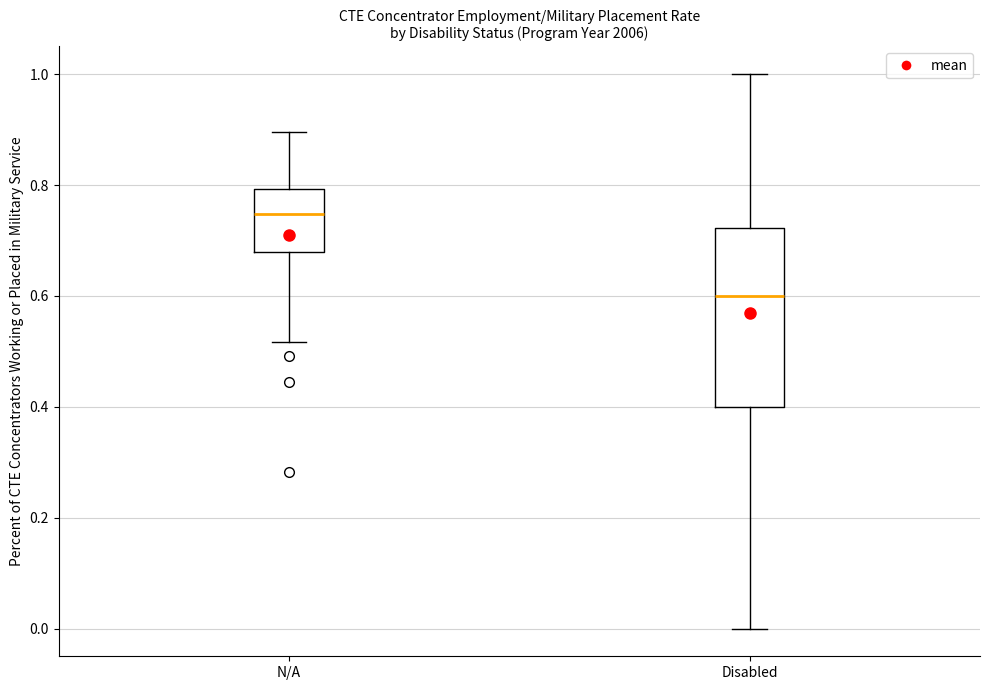

Reading left to right, transcribe this box plot: for each box, give where its median line is, the range the box spans, and where its two whiskers end, as read against the y-axis. The values are not printed on the chart, so give them approximately, as read against the axis.

N/A: median 0.74, box 0.68 to 0.80, whiskers 0.52 to 0.90
Disabled: median 0.60, box 0.40 to 0.72, whiskers 0.00 to 1.00